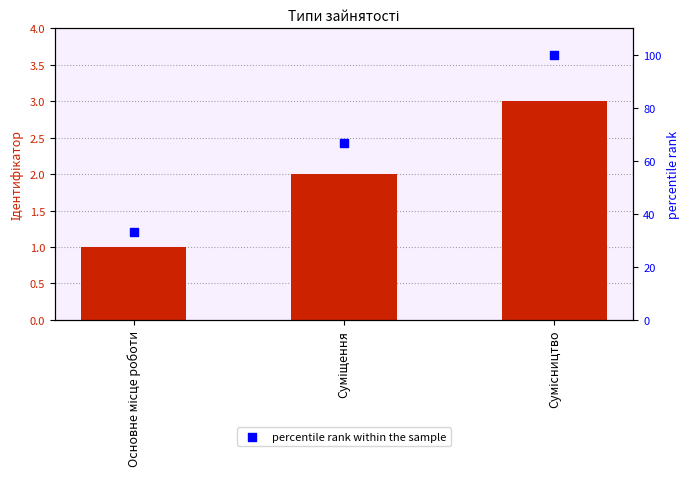

What is the total value across all series at Сумісництво?

103.0